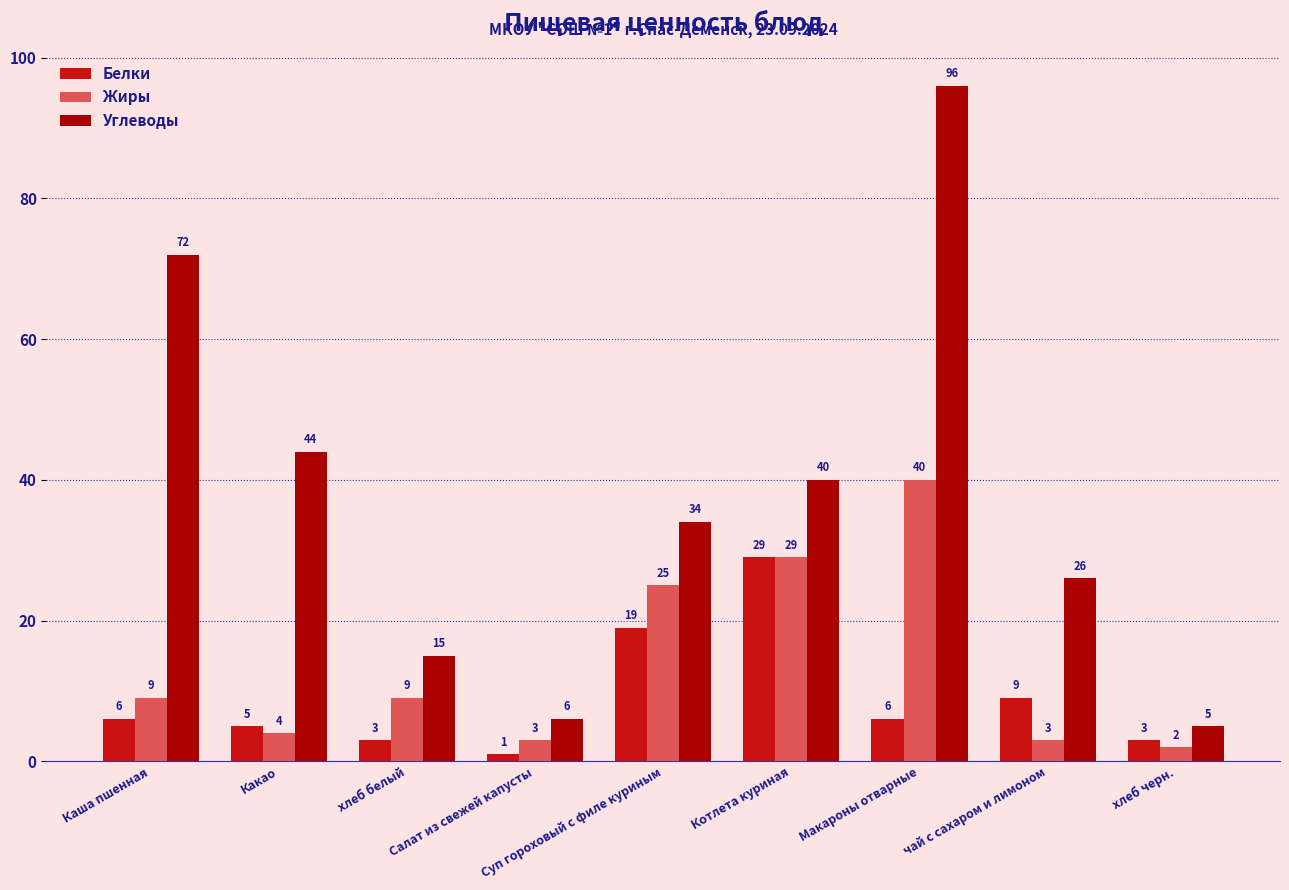

Count the number of categories in the chart.

9